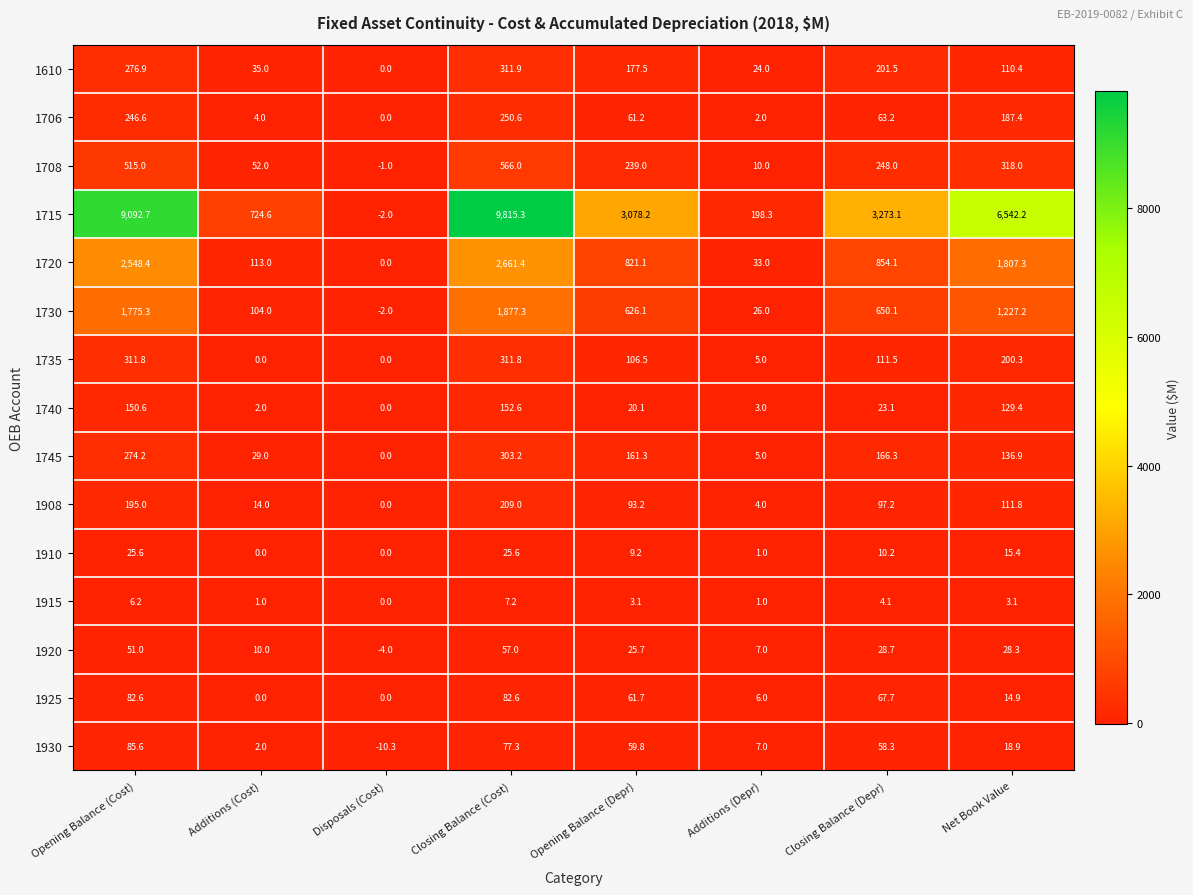

True or false: 1730 has a value of 1775.3 at Opening Balance (Cost).

True